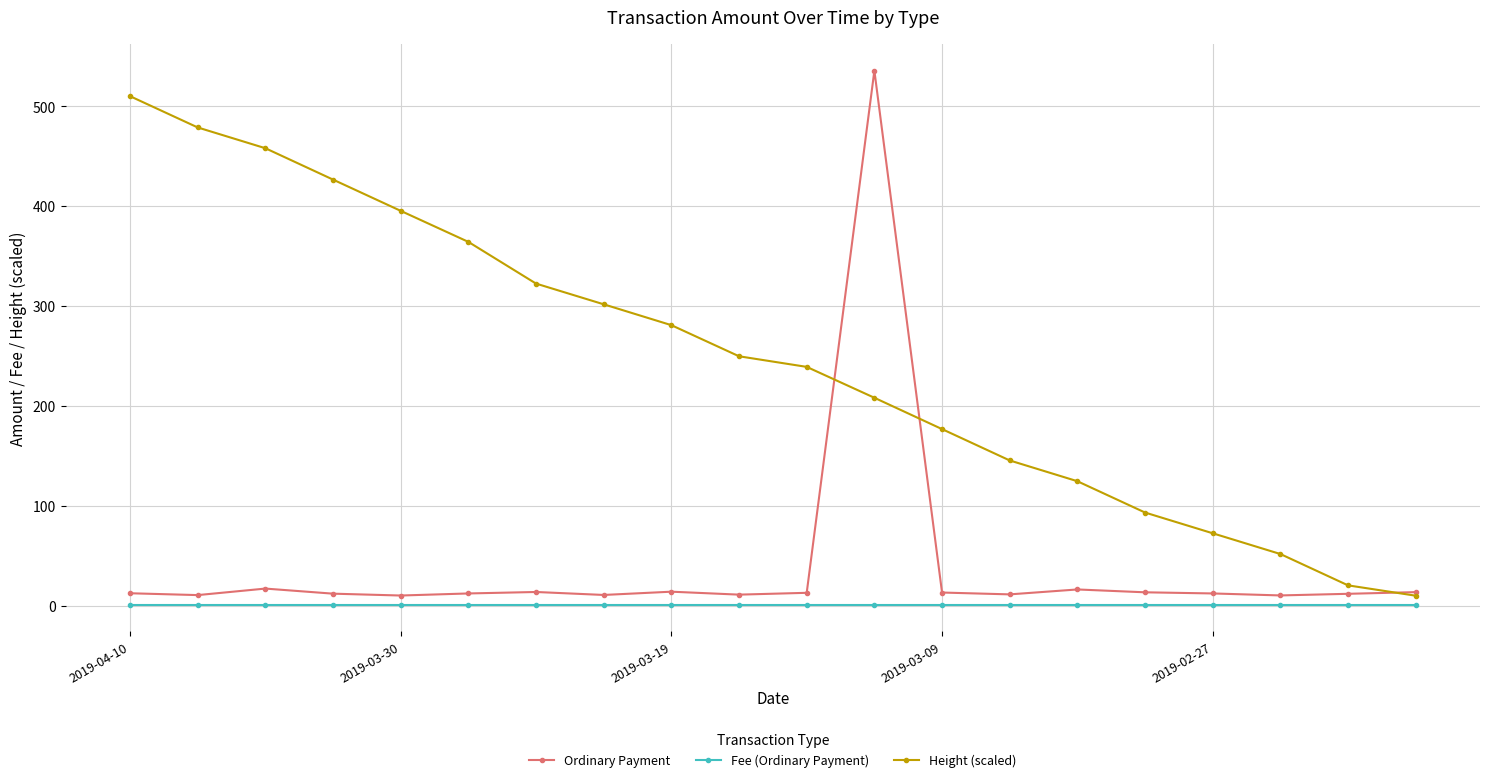

What are all the series names shown in the legend?

Ordinary Payment, Fee (Ordinary Payment), Height (scaled)